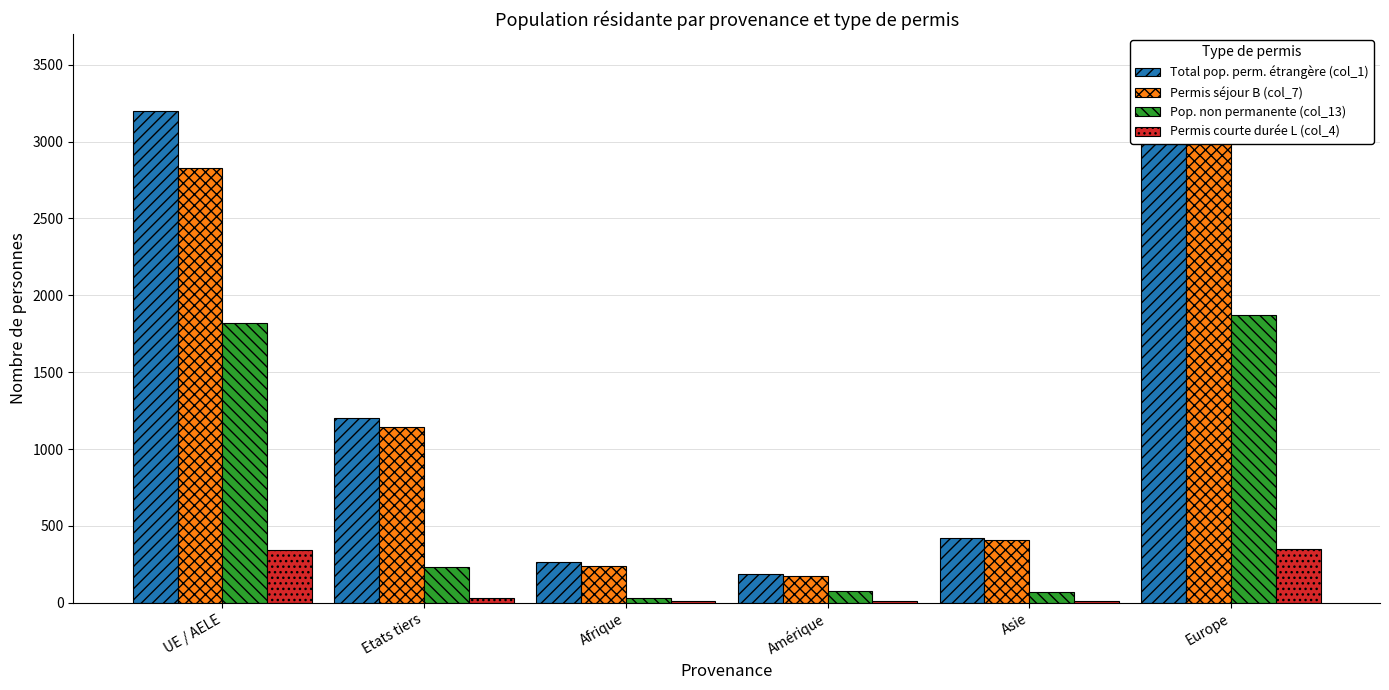

At Asie, list the series in order from smallest to largest.

Permis courte durée L (col_4), Pop. non permanente (col_13), Permis séjour B (col_7), Total pop. perm. étrangère (col_1)